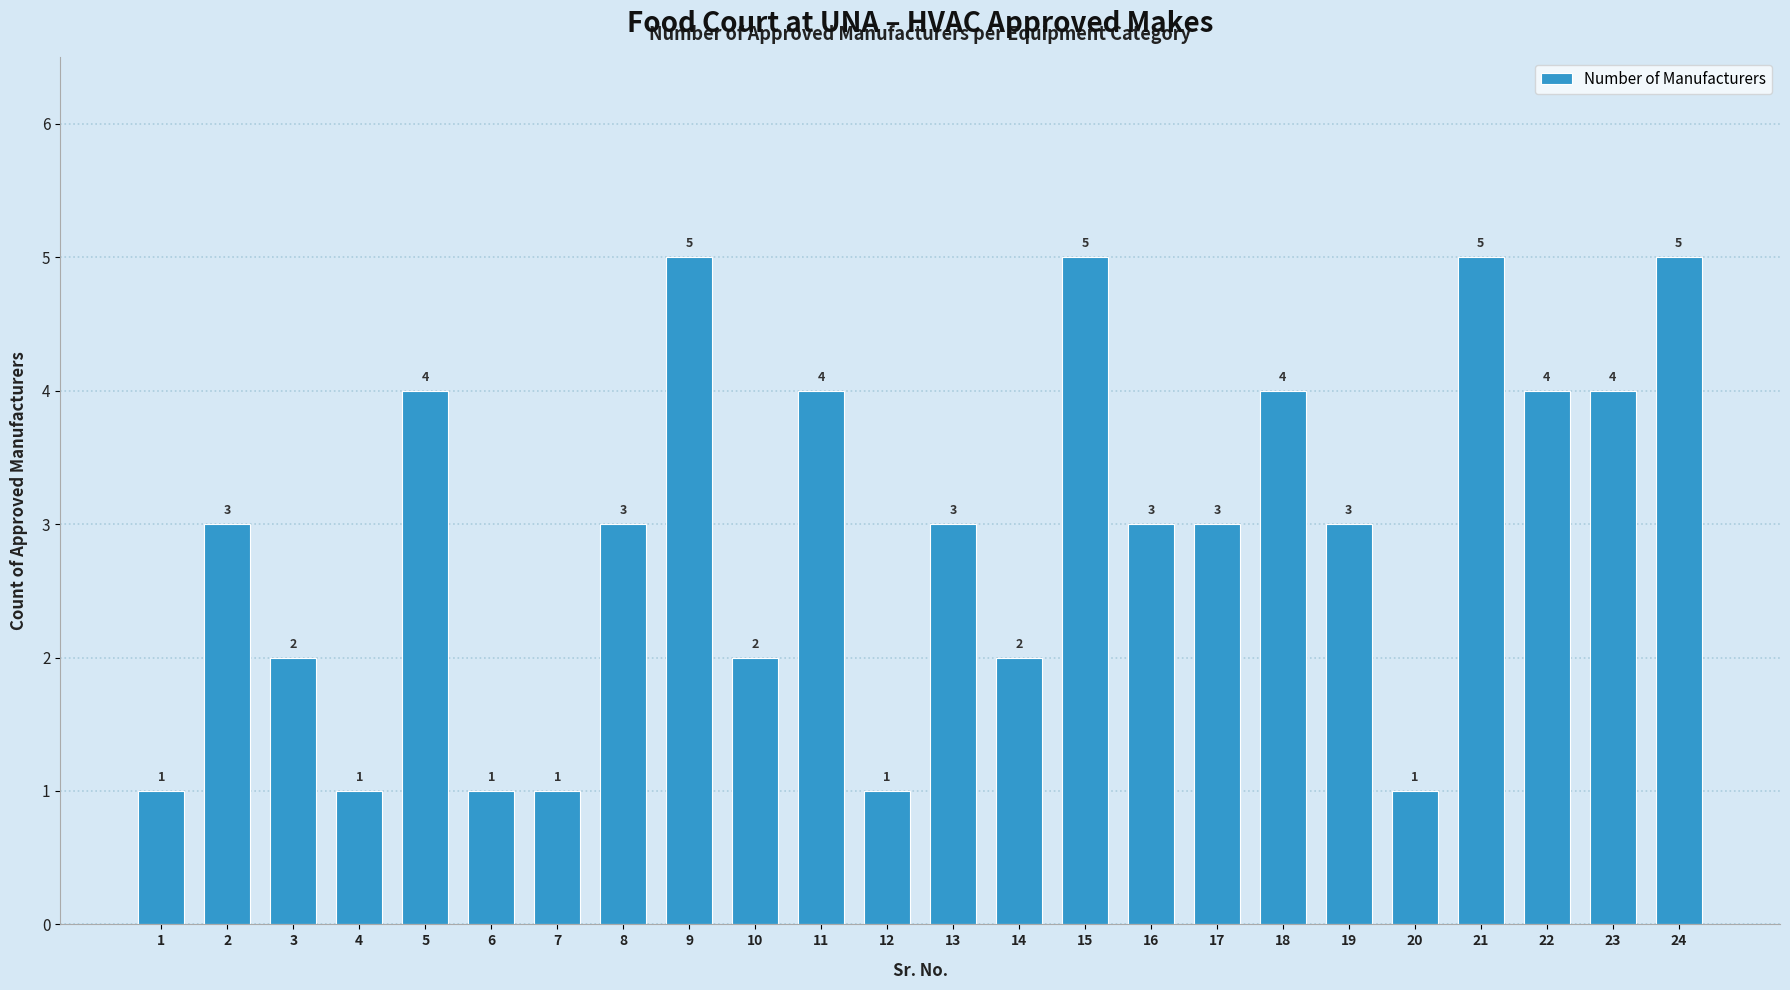

True or false: the data shows 4 at 18.

True